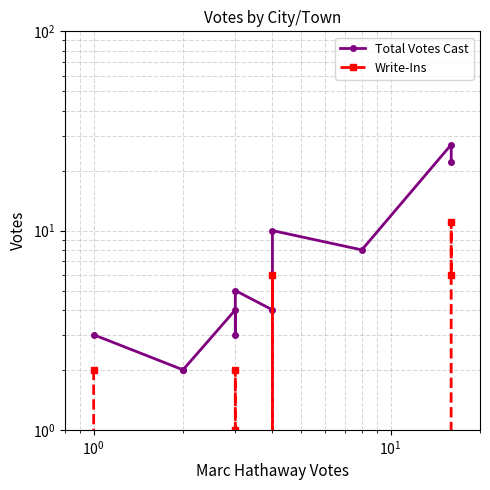

What is the difference between the maximum and minimum values in the Write-Ins series?

11